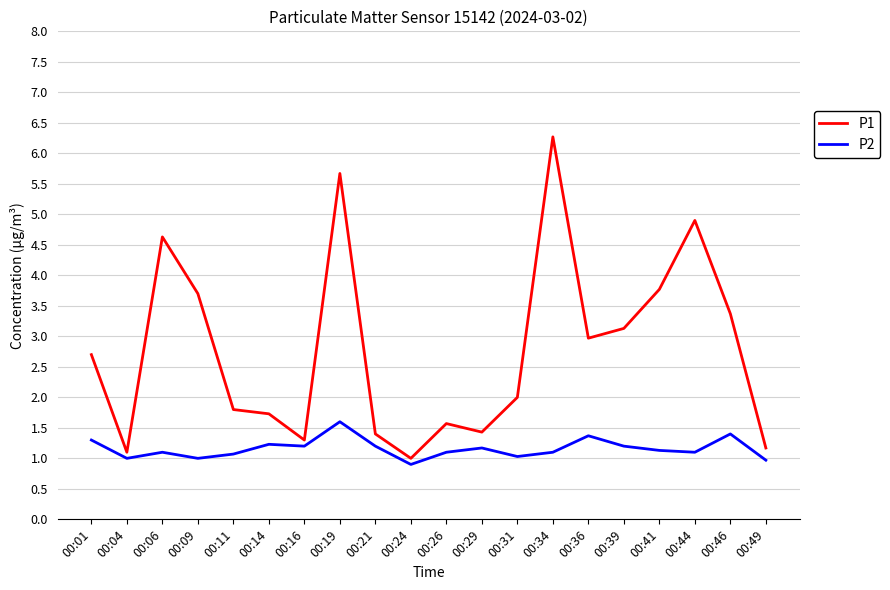

Rank the series at 00:09 from lowest to highest value.

P2, P1